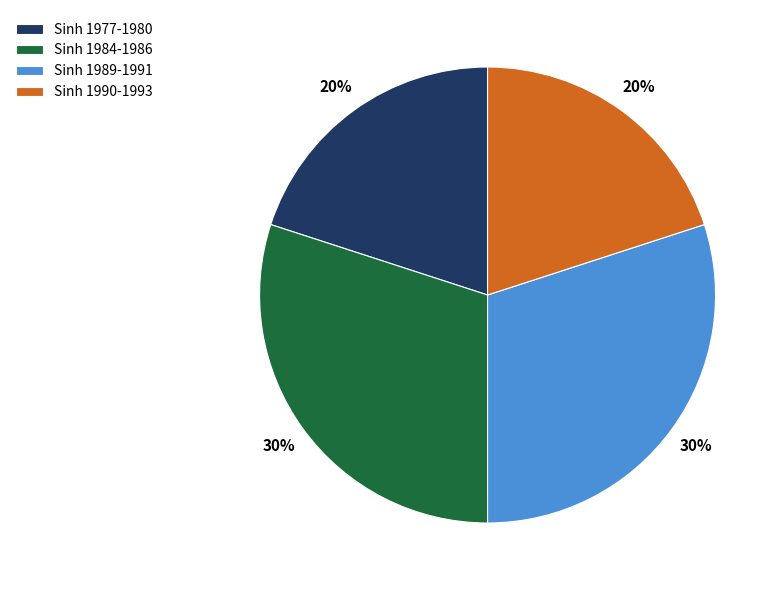

What is the ratio of the value at Sinh 1977-1980 to the value at Sinh 1984-1986?

0.7